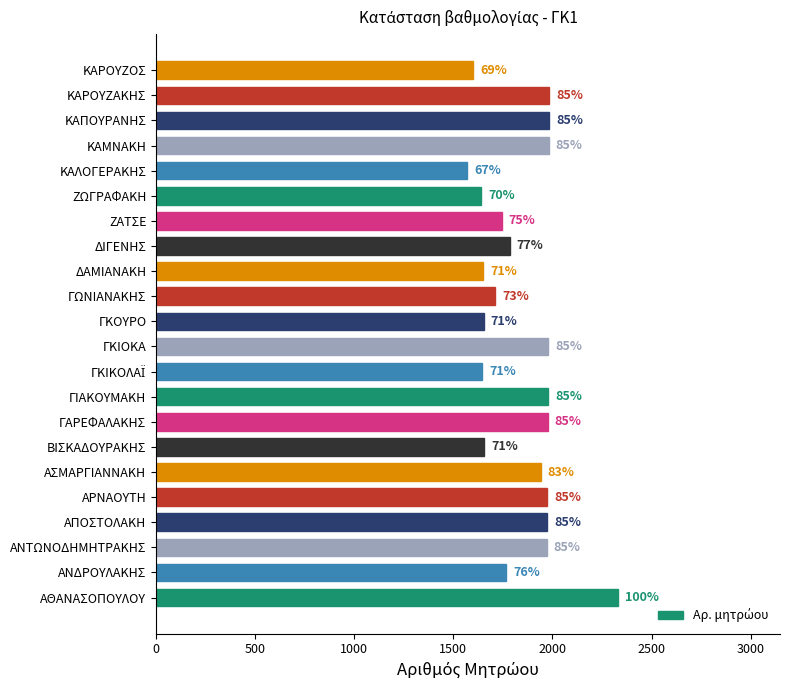

How many bars are there in total?

22